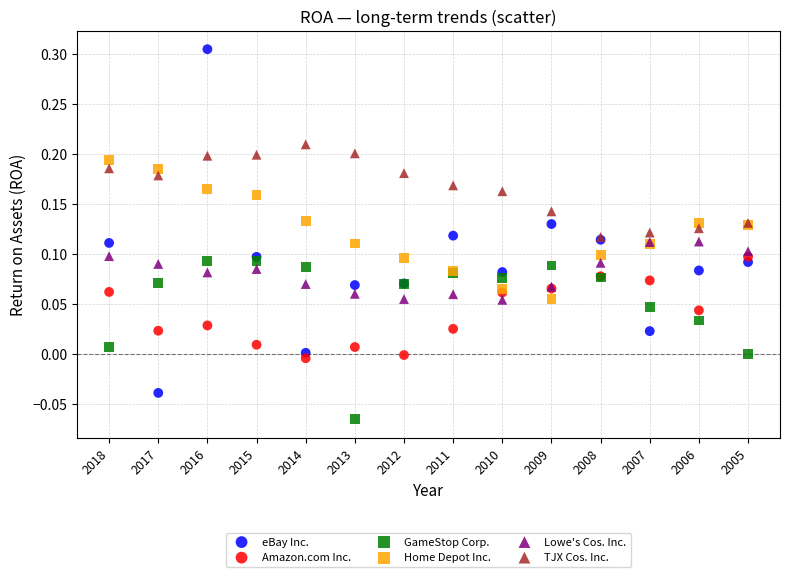

What are all the series names shown in the legend?

eBay Inc., Amazon.com Inc., GameStop Corp., Home Depot Inc., Lowe's Cos. Inc., TJX Cos. Inc.